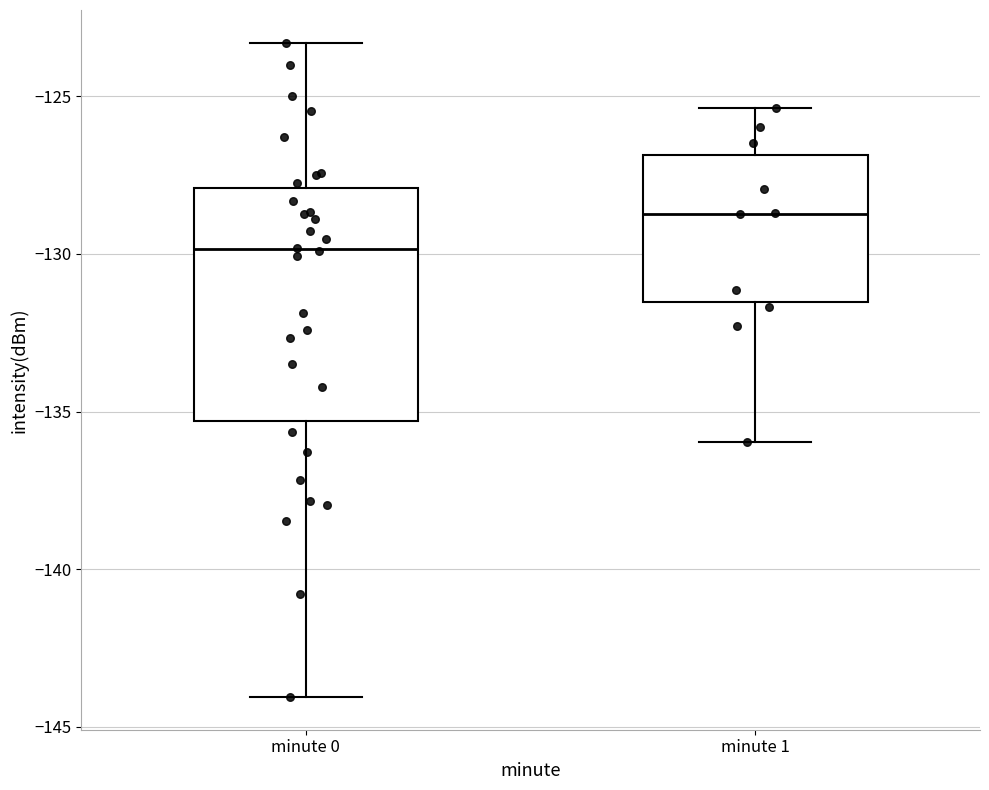

Reading left to right, read every box against the y-axis: the position of its median line, the range the box covers, and the ends of its whiskers. The values are not printed on the chart, so give them approximately, as read against the axis.

minute 0: median -130.0, box -135.5 to -128.0, whiskers -144.0 to -123.5
minute 1: median -128.5, box -131.5 to -127.0, whiskers -136.0 to -125.5